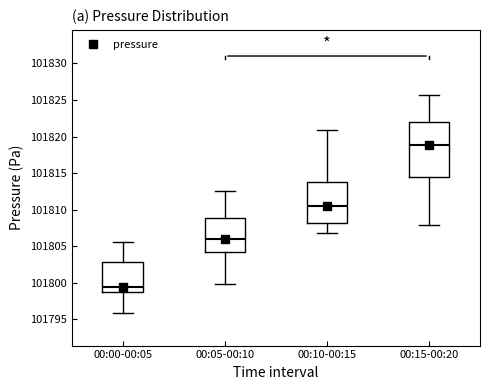

Where does the upper whisker of the box for 00:10-00:15 end on the y-axis? The values are not printed on the chart, so give them approximately, as read against the axis.

101821.0